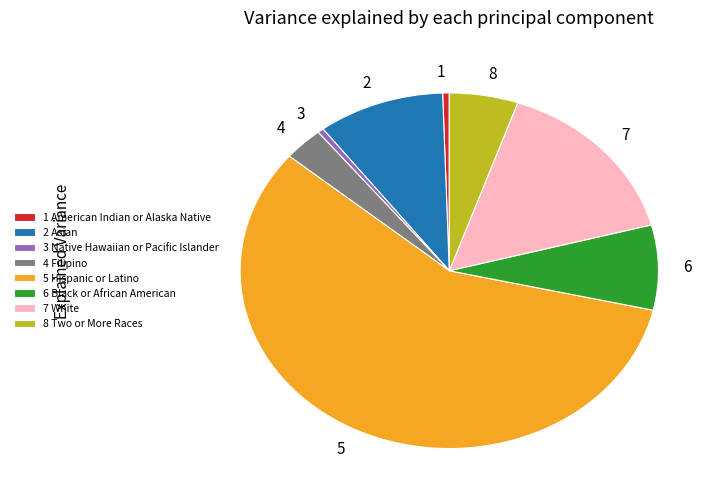

Do 4 and 5 together represent more than half of the pie?

Yes